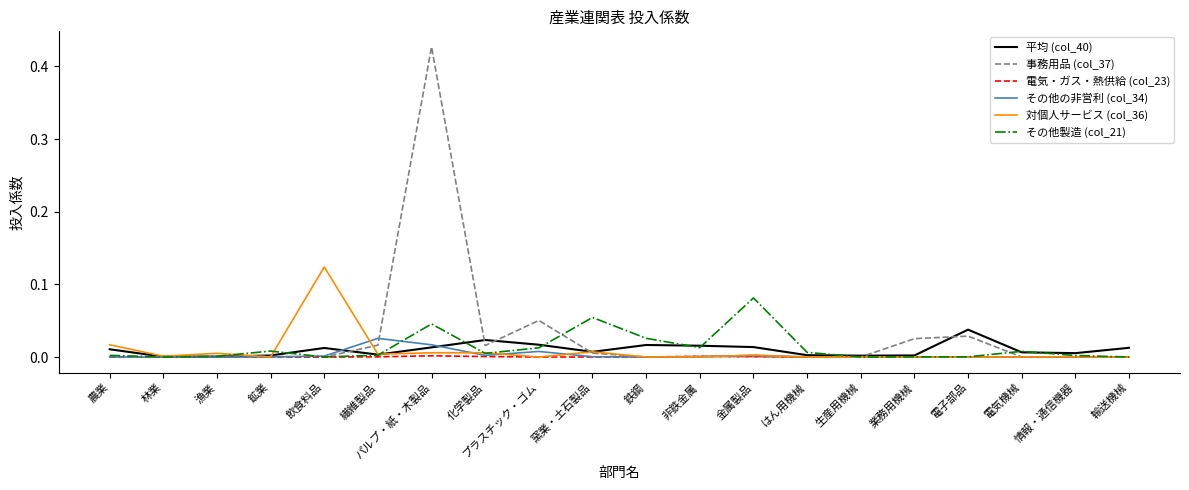

Does the chart have visible grid lines?

No